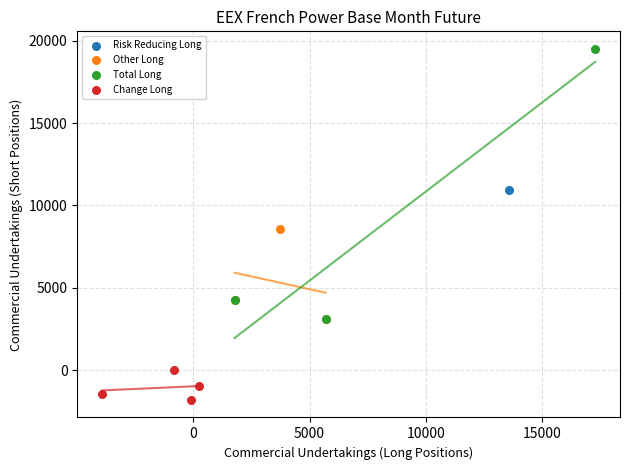

Which series reaches the maximum Y coordinate?

Total Long